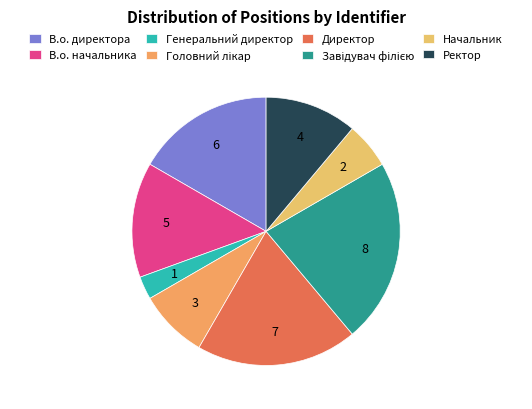

What portion of the pie excludes Директор?

80.6%